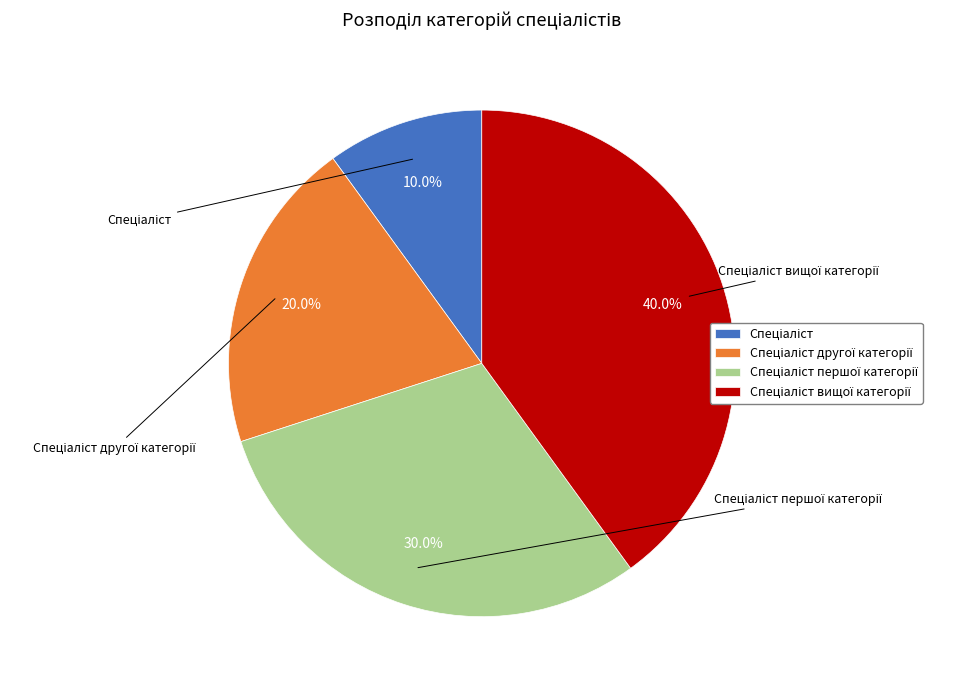

Is there any slice that represents more than half of the pie?

No